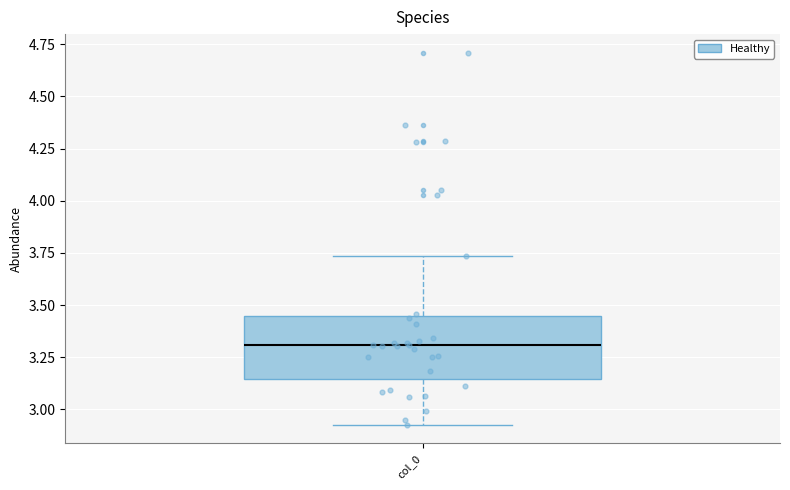

Transcribe this box plot: give where the median line is, the range the box spans, and where the two whiskers end, as read against the y-axis. The values are not printed on the chart, so give them approximately, as read against the axis.

median 3.30, box 3.15 to 3.45, whiskers 2.95 to 3.75